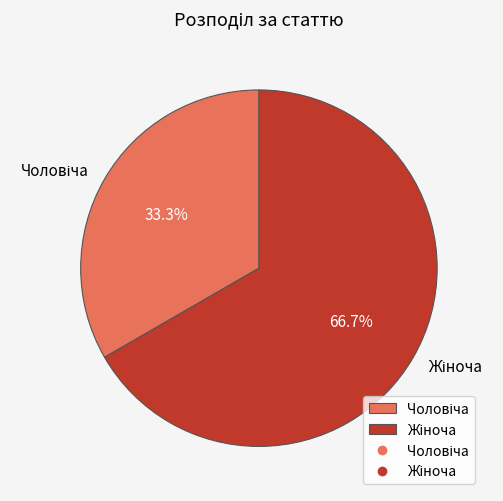

To the nearest percent, what is the average slice percentage?

50%